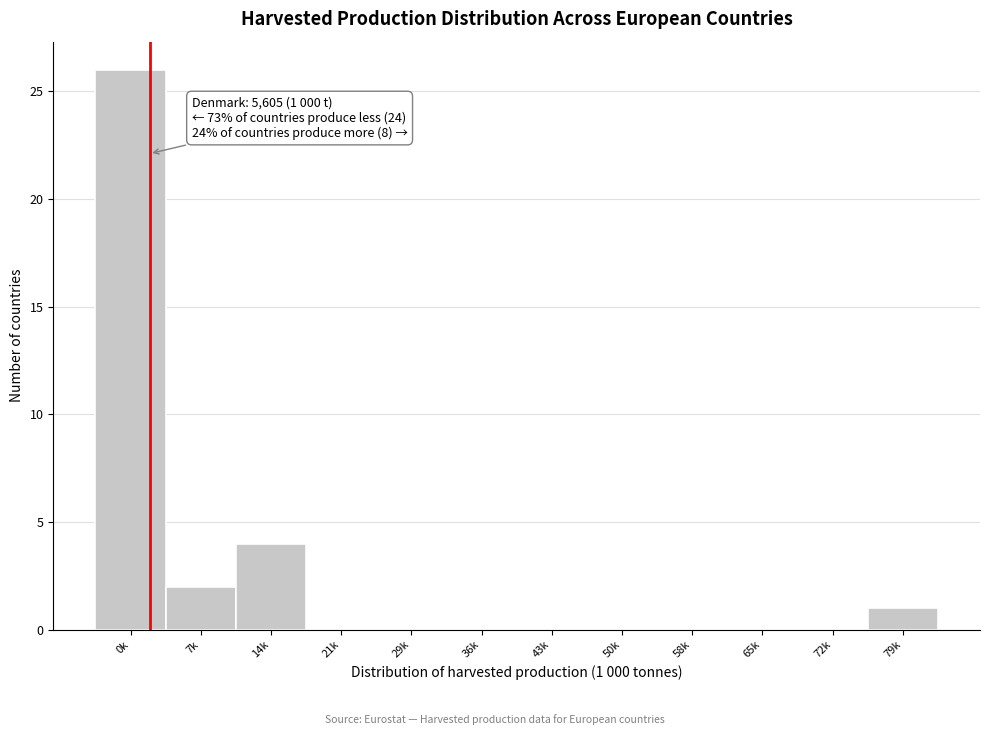

Reading left to right, list all the values displayed in this chart.

0k=26	7k=2	14k=4	21k=0	29k=0	36k=0	43k=0	50k=0	58k=0	65k=0	72k=0	79k=1